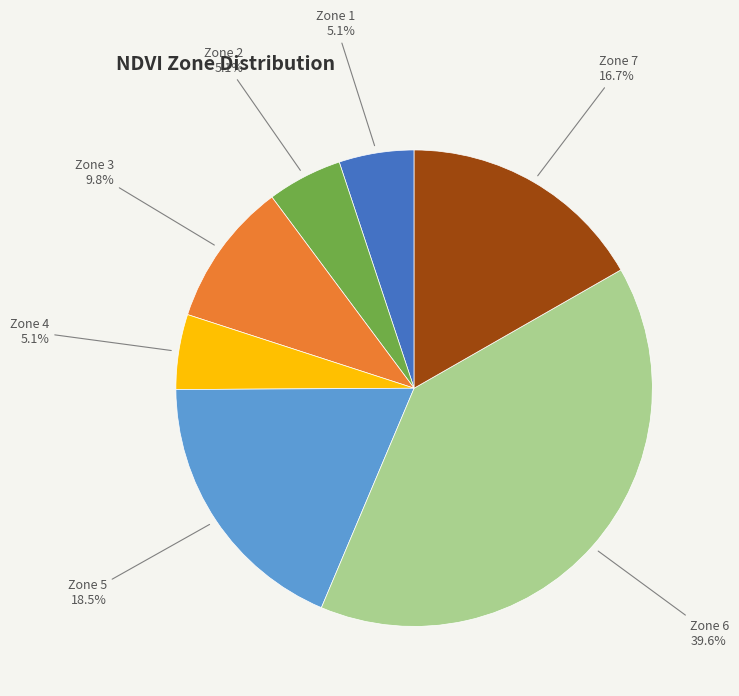

Is there any slice that represents more than half of the pie?

No